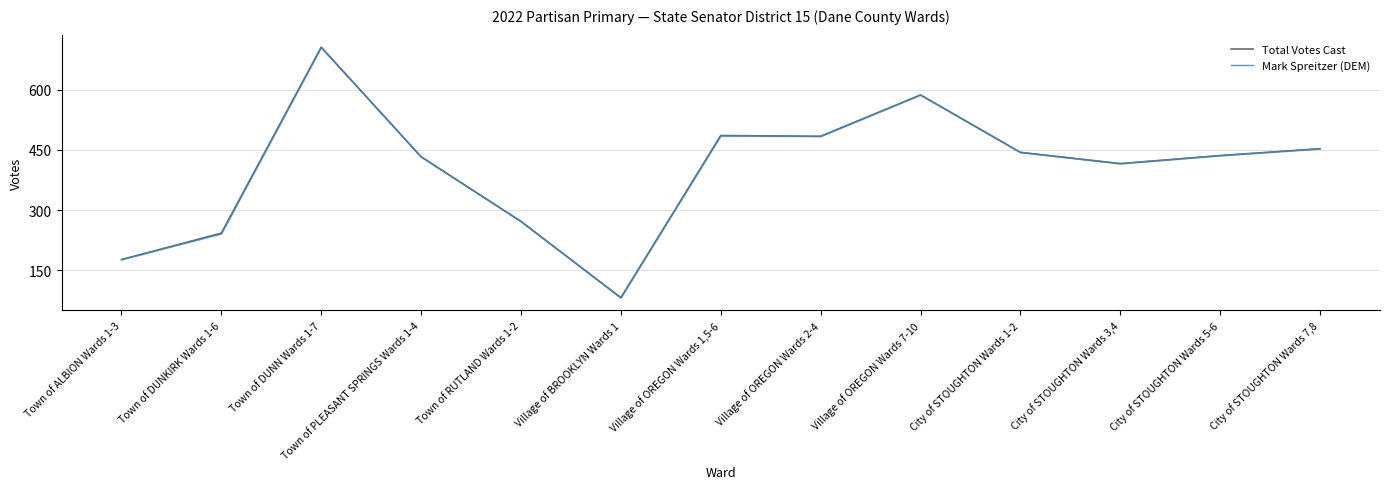

At which label is Mark Spreitzer (DEM) closest to 393?

City of STOUGHTON Wards 3,4